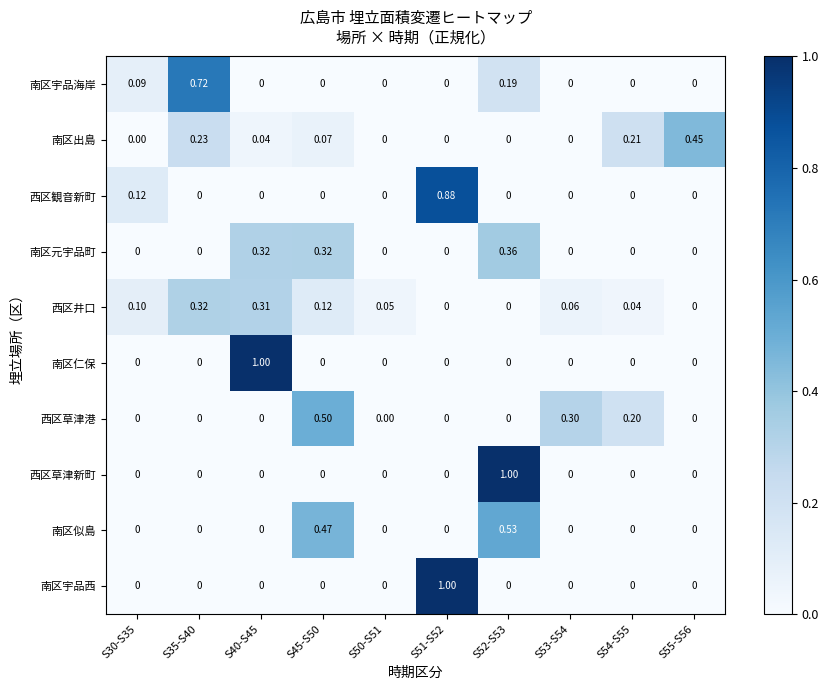

Between S50-S51 and S52-S53, which series saw the biggest shift?

西区草津新町